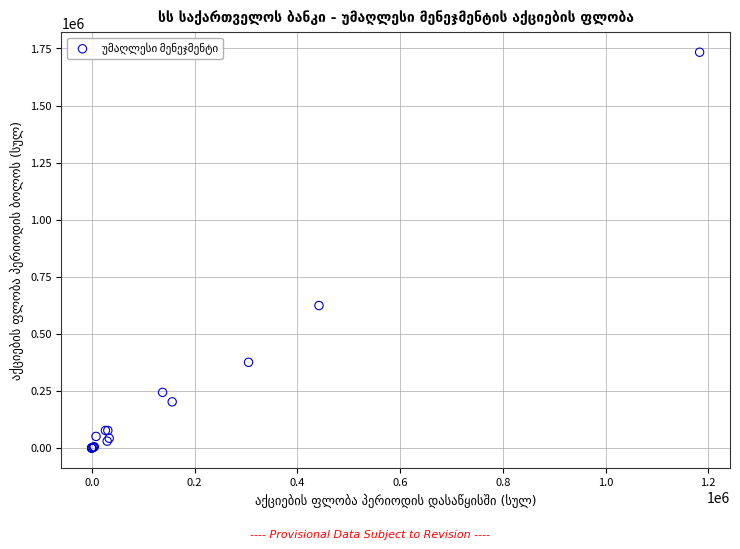

What Y value in the scatter plot is closest to 866734?

623978